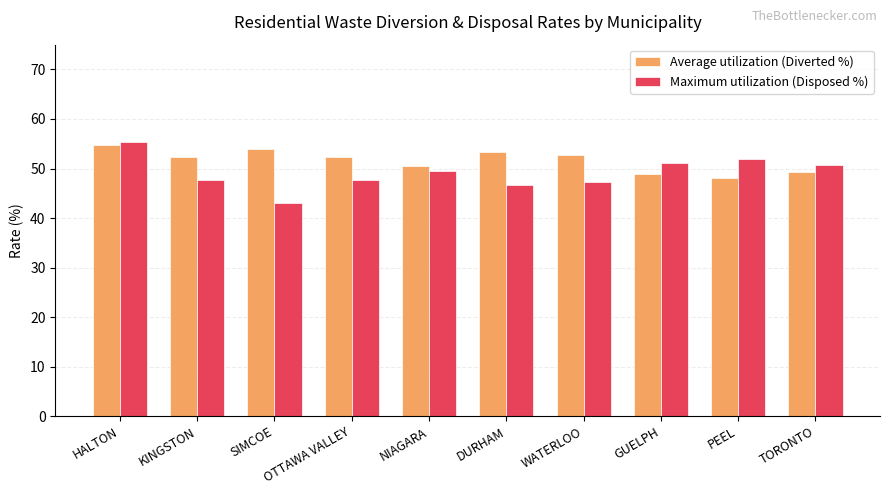

What is the sum of all Average utilization (Diverted %) values?

516.2